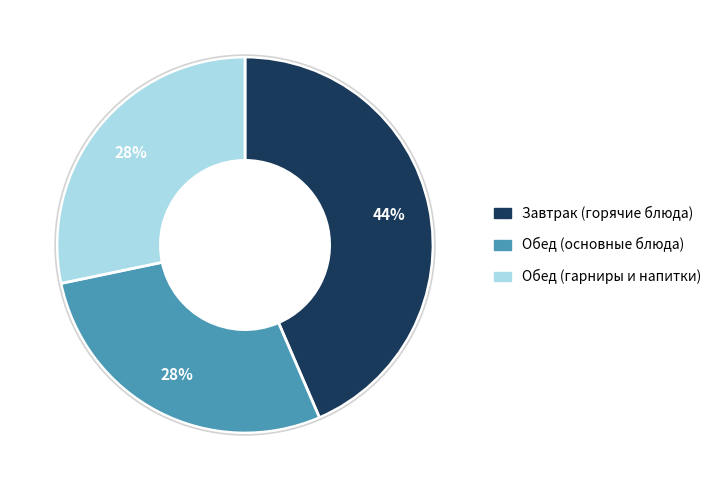

Does any single category account for the majority?

No